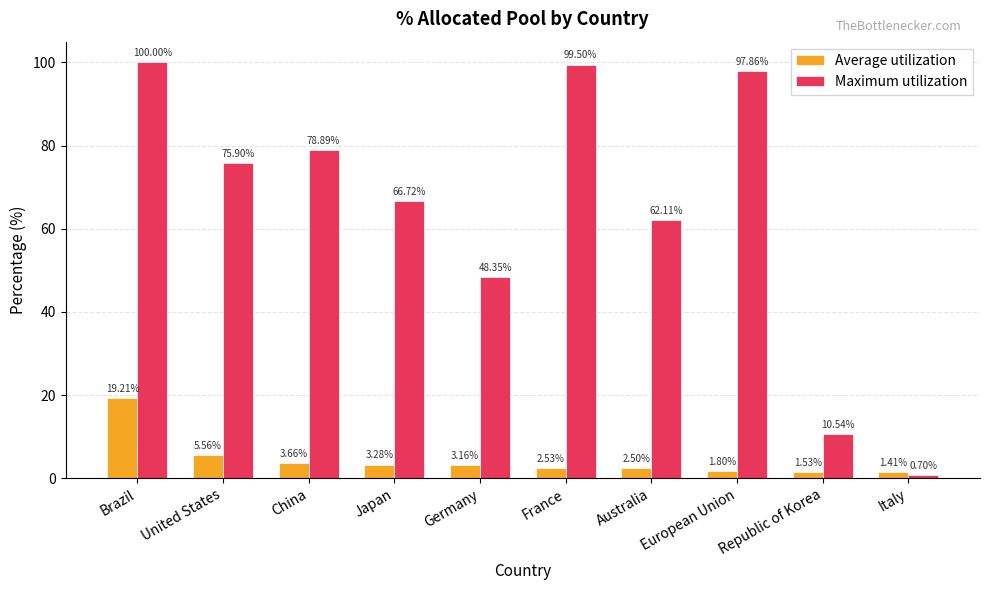

What position from the left is China?

3